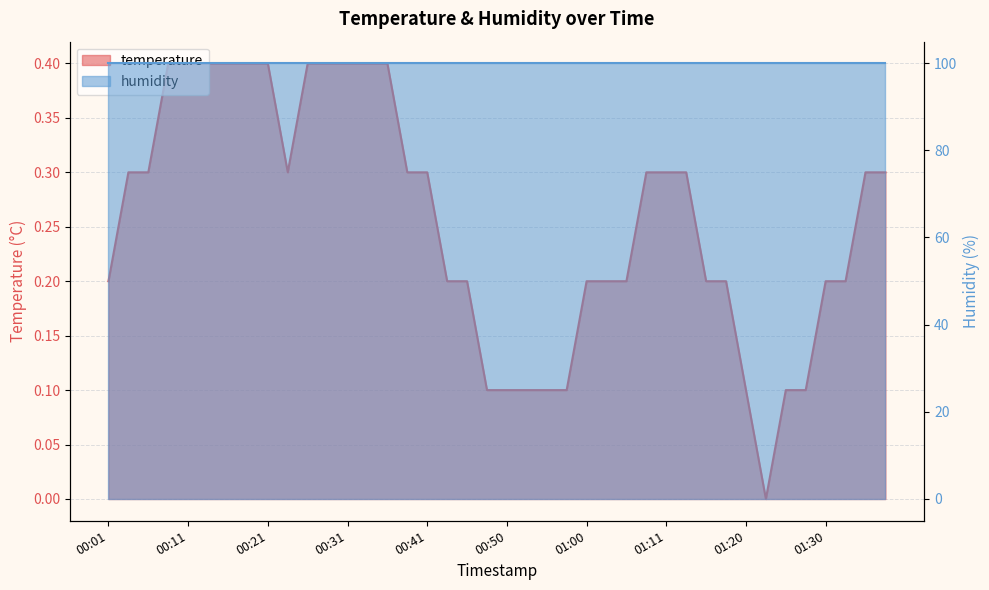

Rank the categories by value from highest to lowest.

00:08, 00:11, 00:13, 00:16, 00:18, 00:21, 00:26, 00:28, 00:31, 00:33, 00:36, 00:03, 00:06, 00:23, 00:38, 00:41, 01:08, 01:11, 01:13, 01:35, 01:38, 00:01, 00:43, 00:46, 01:00, 01:03, 01:05, 01:16, 01:18, 01:30, 01:33, 00:48, 00:50, 00:53, 00:55, 00:58, 01:20, 01:25, 01:28, 01:23